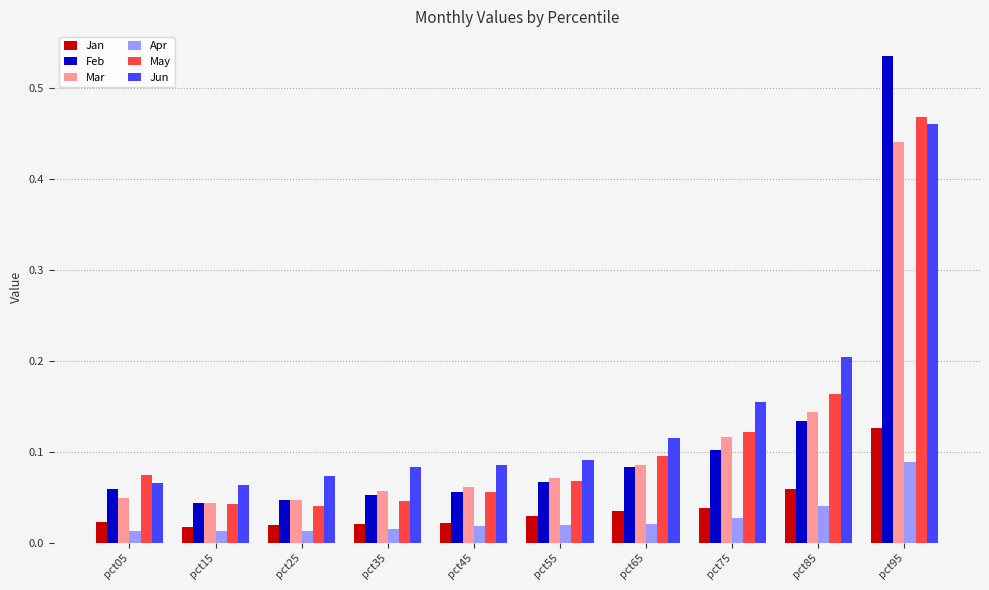

How many groups of bars are there?

10